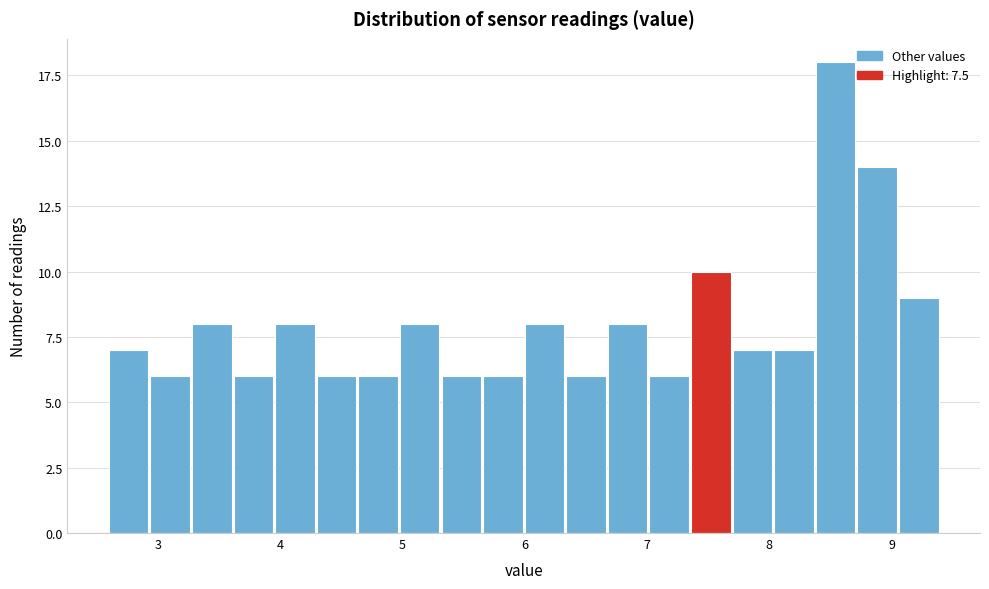

Read against the x-axis, roughly where is the centre of the tallest bar?

8.5